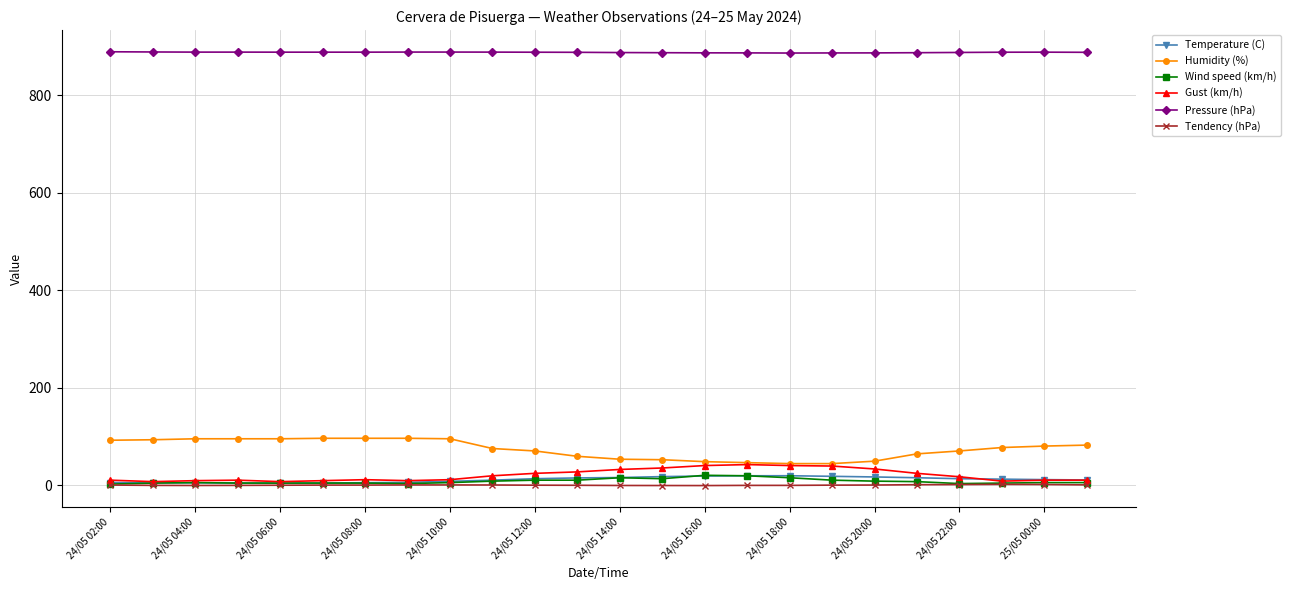

At how many categories does at least one series exceed 319?

24